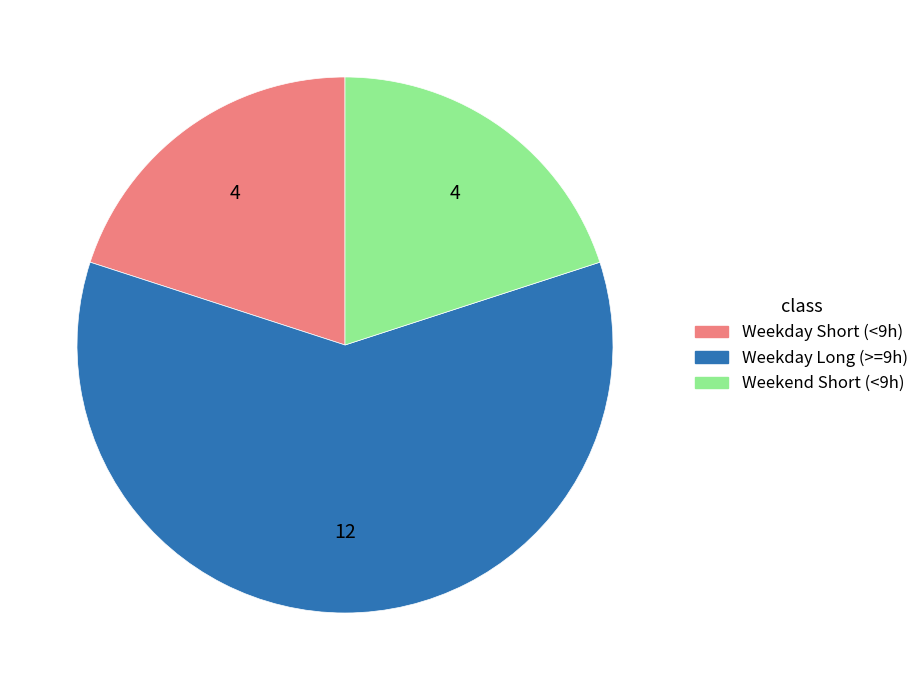

Is there any slice that represents more than half of the pie?

Yes